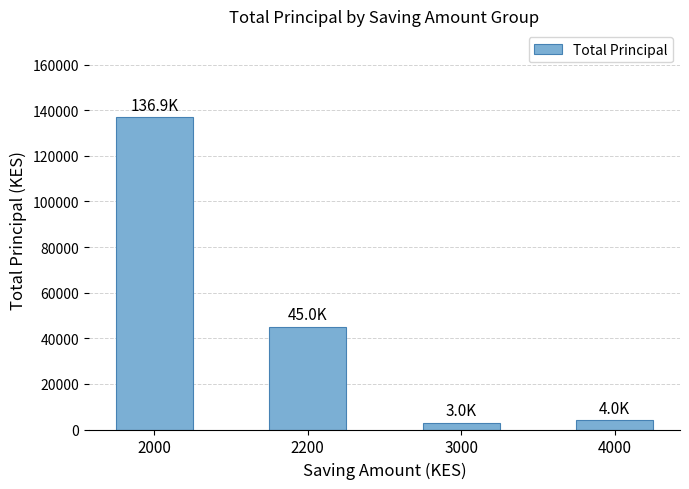

What is the difference between the second highest and minimum values?

42000